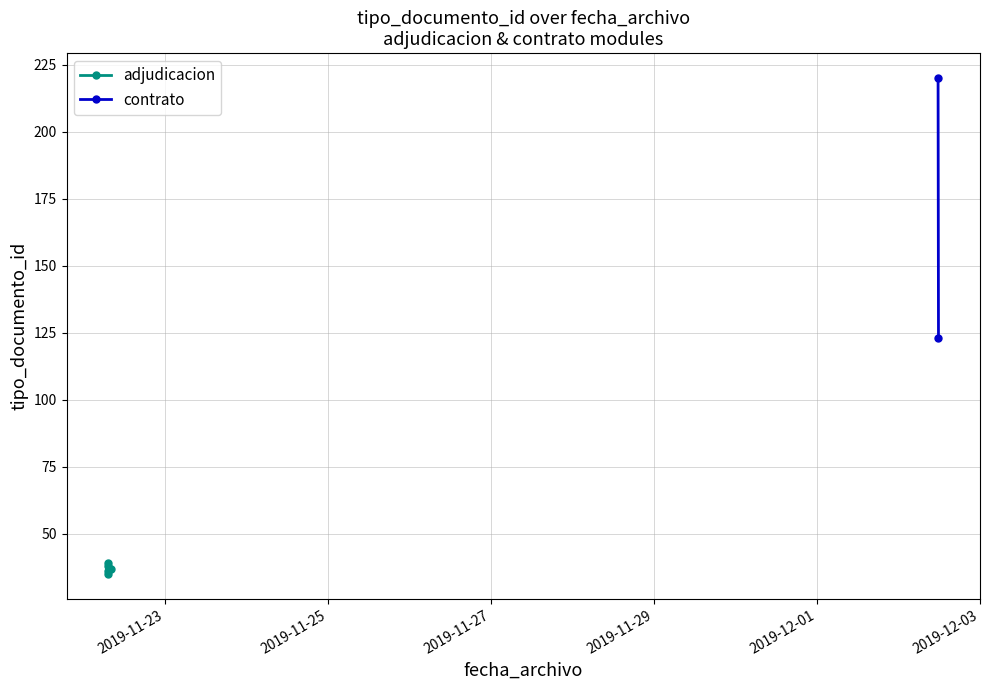

Reading left to right, list all the values displayed in this chart.

2019-11-22 07:13:17=35	2019-11-22 07:12:59=38	2019-11-22 07:12:47=36	2019-12-02 11:42:39=220	2019-11-22 07:13:29=39	2019-12-02 11:49:51=123	2019-11-22 08:03:36=37